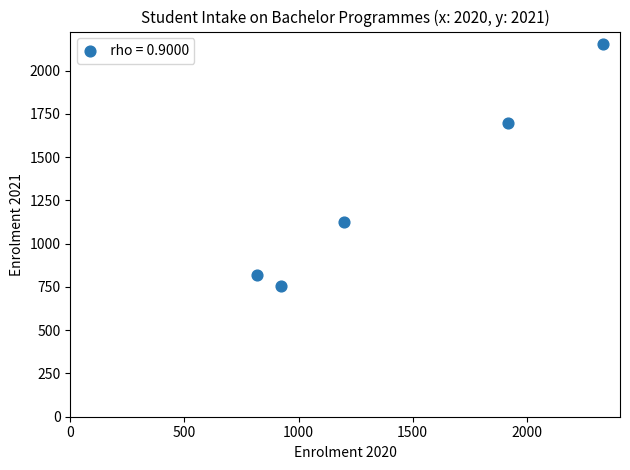

What Y value in the scatter plot is closest to 1456?

1696